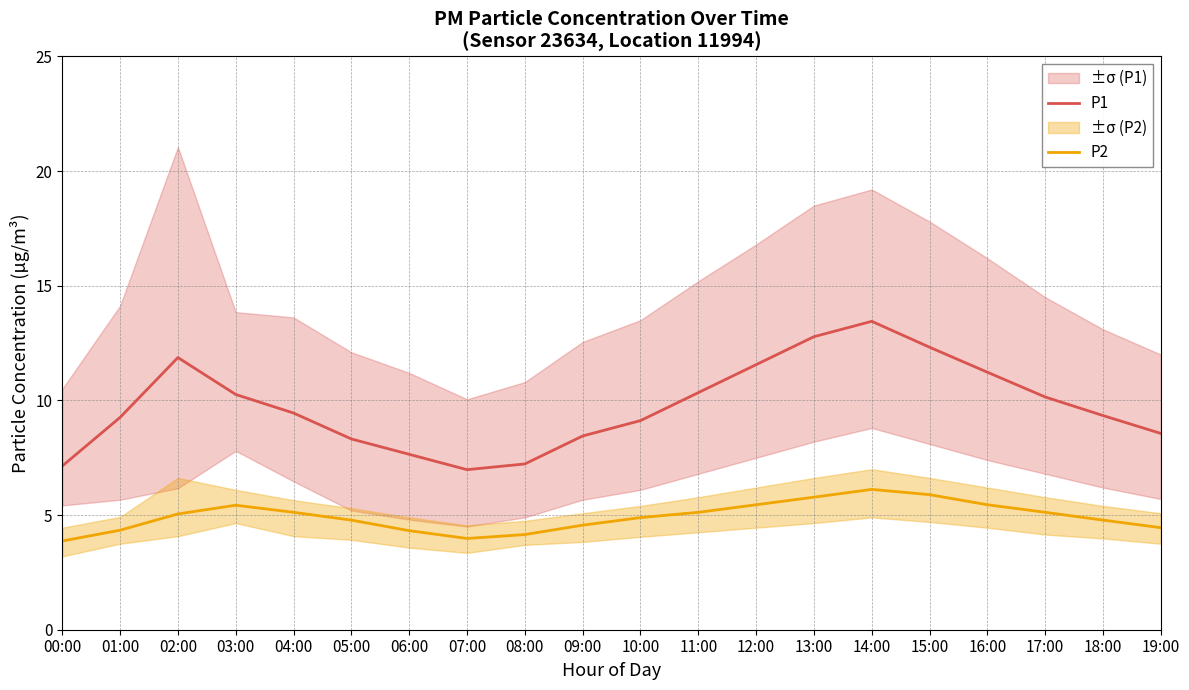

How many interior local valleys does the P1 series have?

1